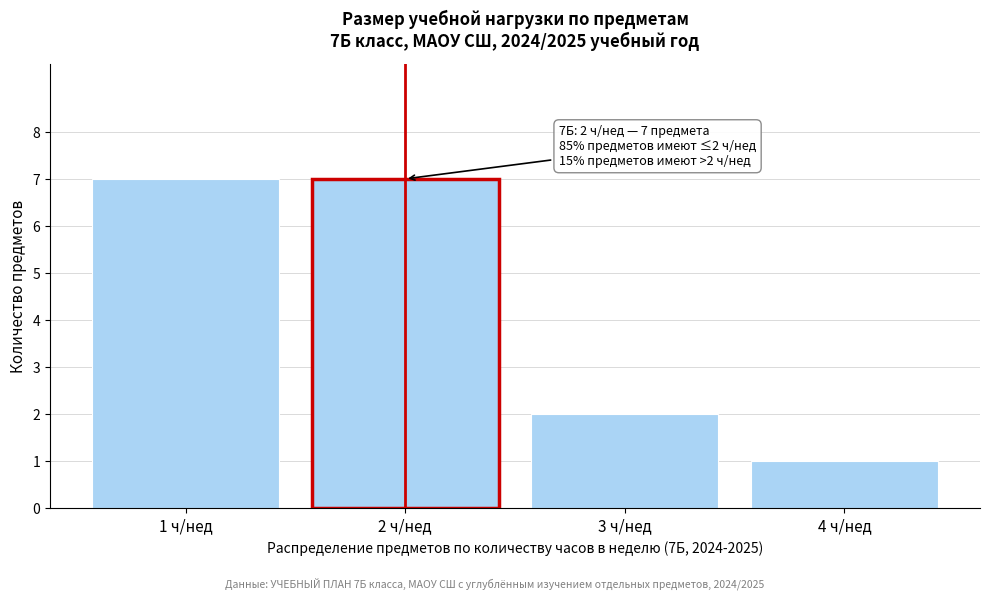

Reading left to right, extract all data points from this chart.

1 ч/нед=7	2 ч/нед=7	3 ч/нед=2	4 ч/нед=1